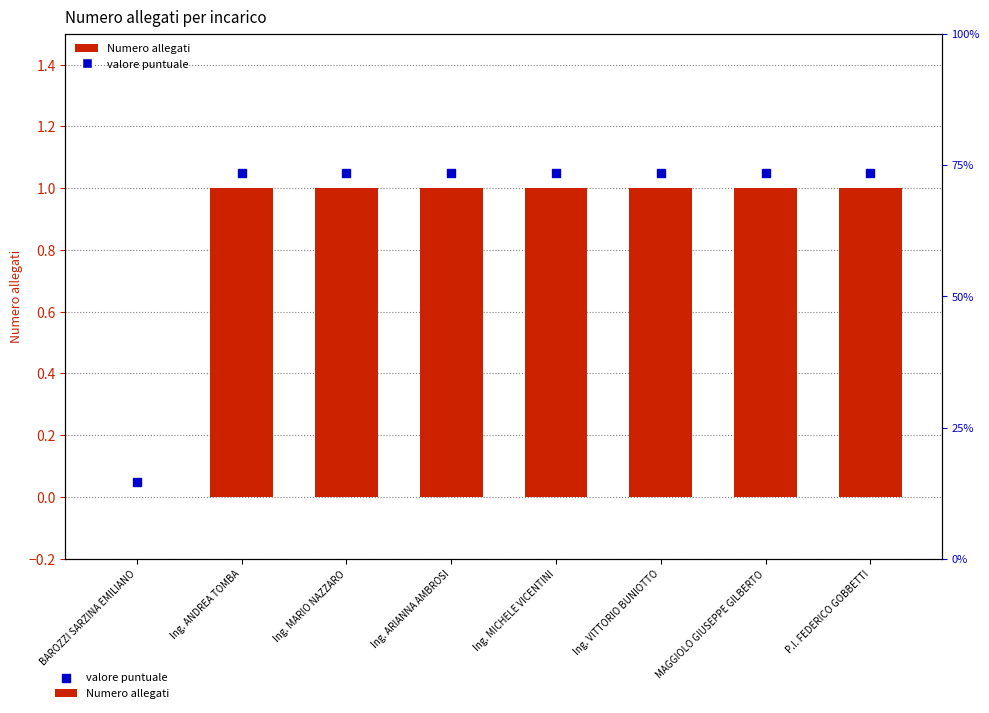

What is the total value across all series at BAROZZI SARZINA EMILIANO?

0.1